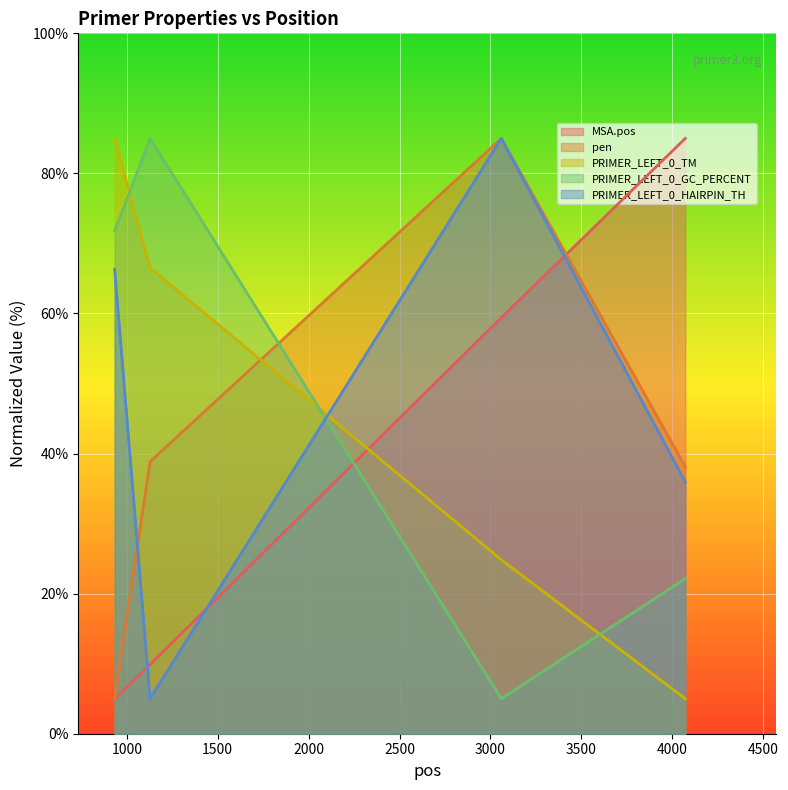

What are all the series names shown in the legend?

MSA.pos, pen, PRIMER_LEFT_0_TM, PRIMER_LEFT_0_GC_PERCENT, PRIMER_LEFT_0_HAIRPIN_TH